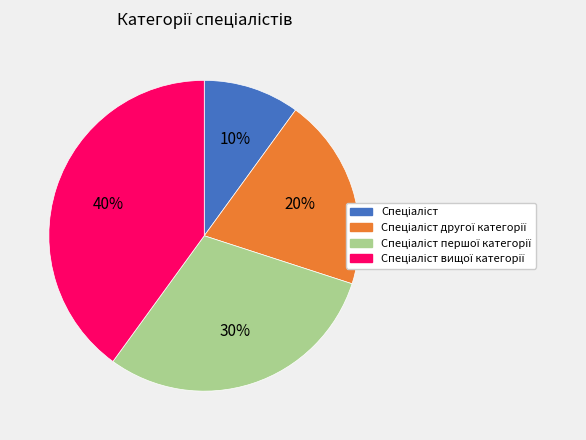

Is there any slice that represents more than half of the pie?

No